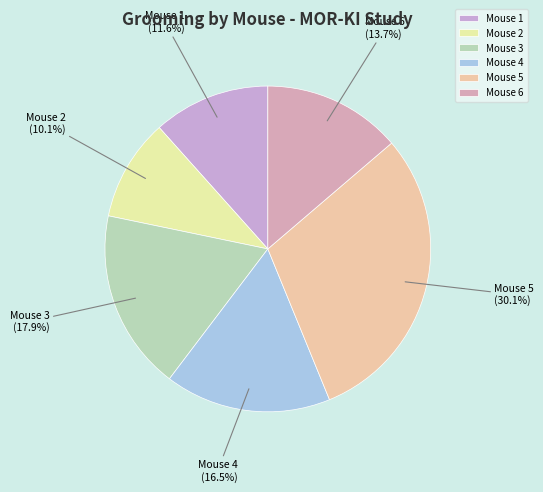

What is the ratio of the value at Mouse 5 to the value at Mouse 2?

3.0